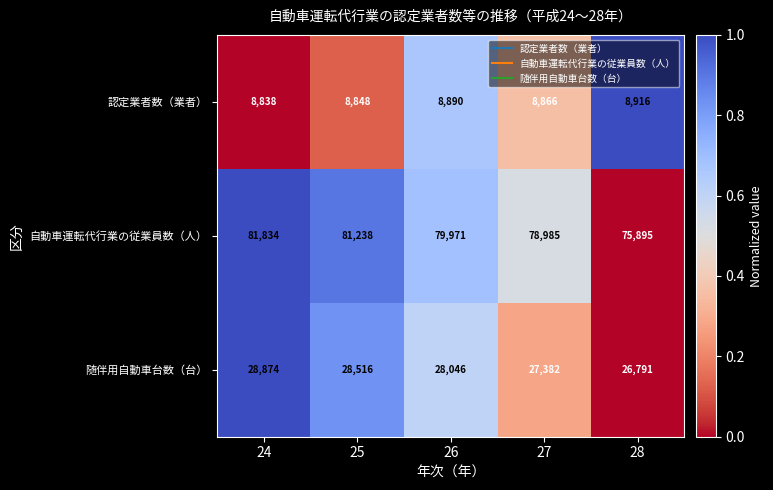

At 27, list the series in order from smallest to largest.

認定業者数（業者）, 随伴用自動車台数（台）, 自動車運転代行業の従業員数（人）